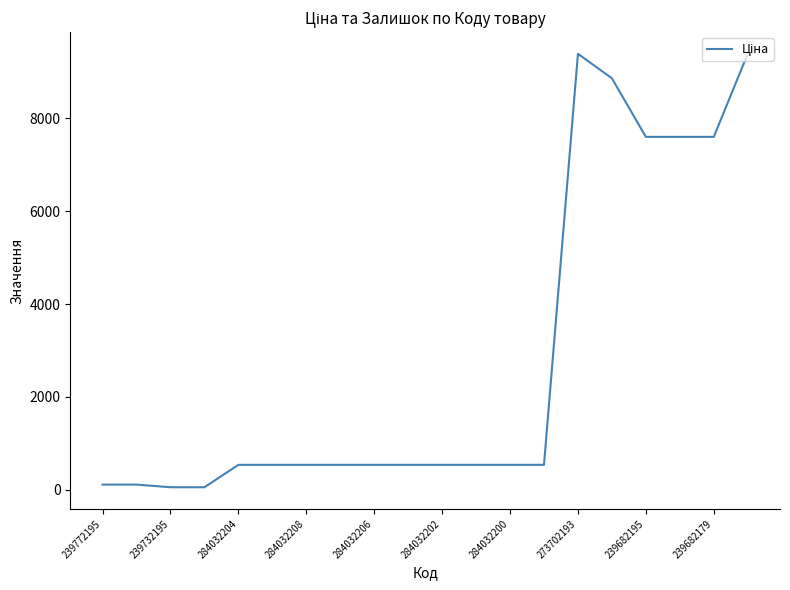

What is the difference between the maximum and minimum values?

9326.9